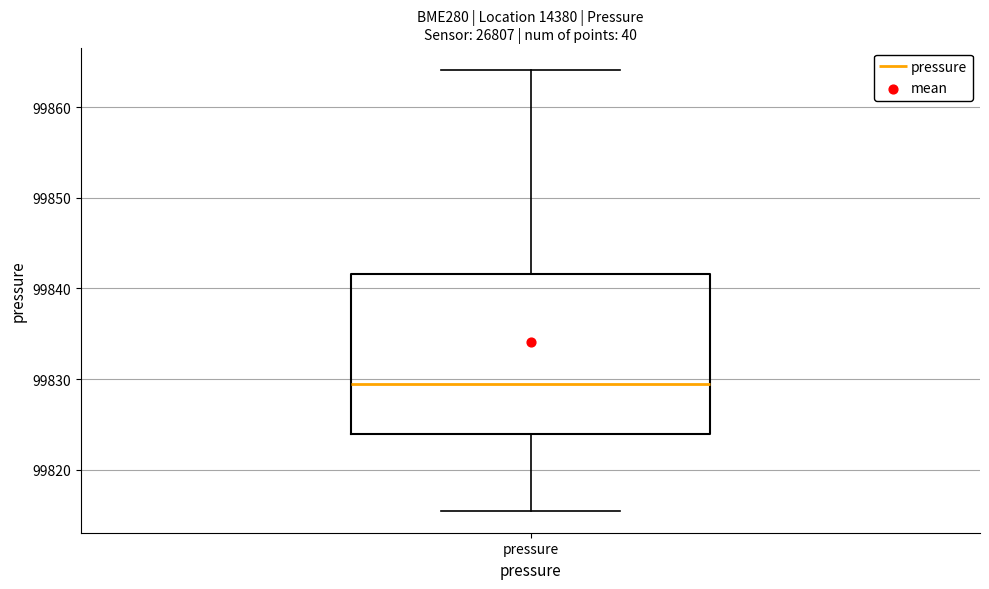

Where does the upper whisker of the box for pressure end on the y-axis? The values are not printed on the chart, so give them approximately, as read against the axis.

99864